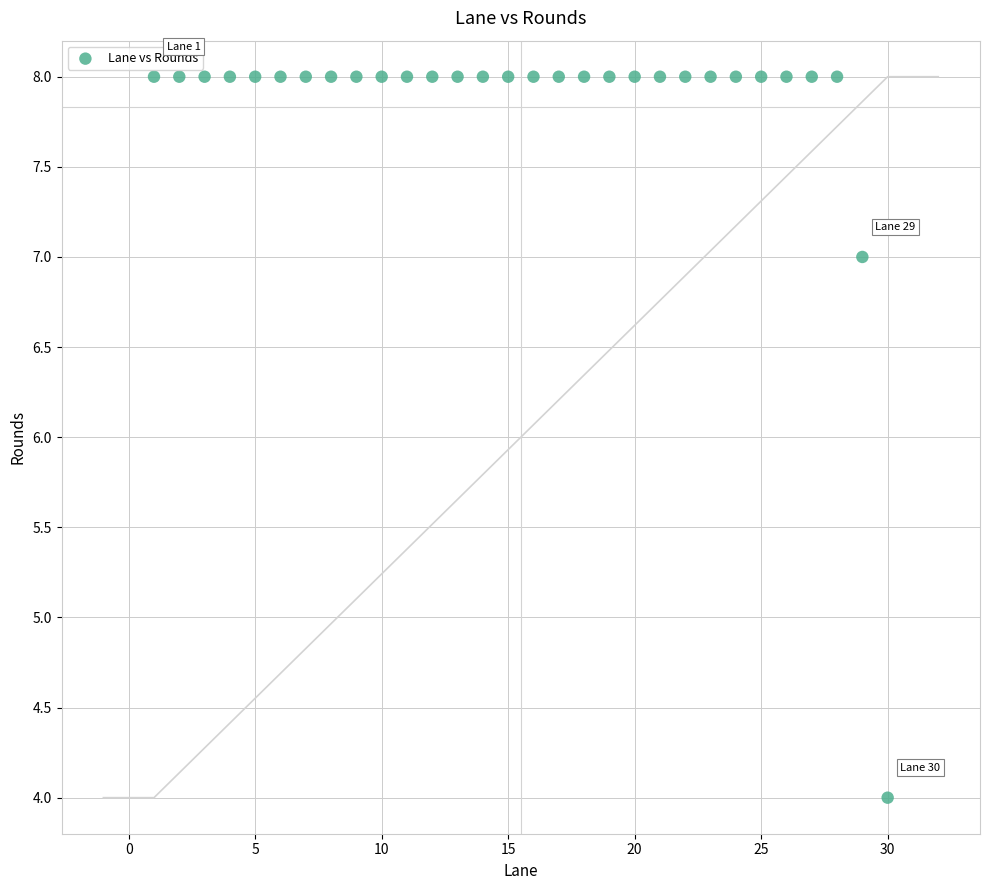

What Y value in the scatter plot is closest to 6?

7